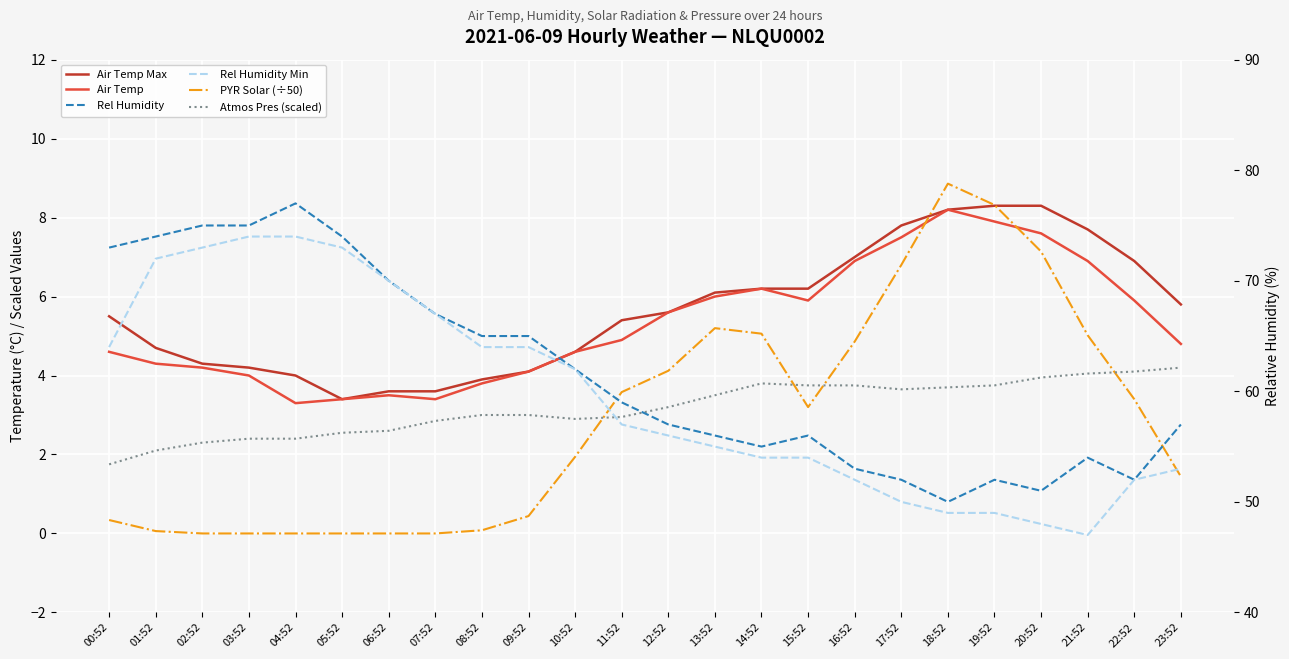

At which label does Rel Humidity first exceed 59?

00:52